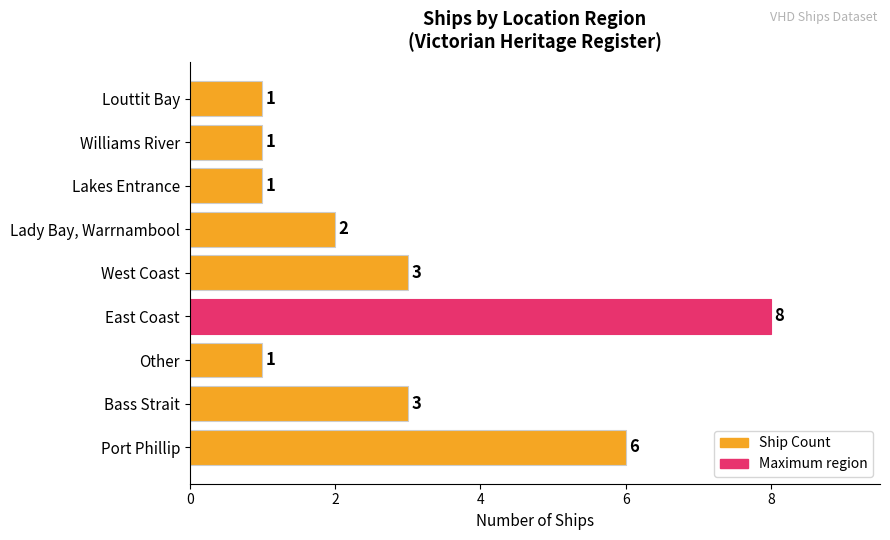

How many values are between 1 and 3?

7